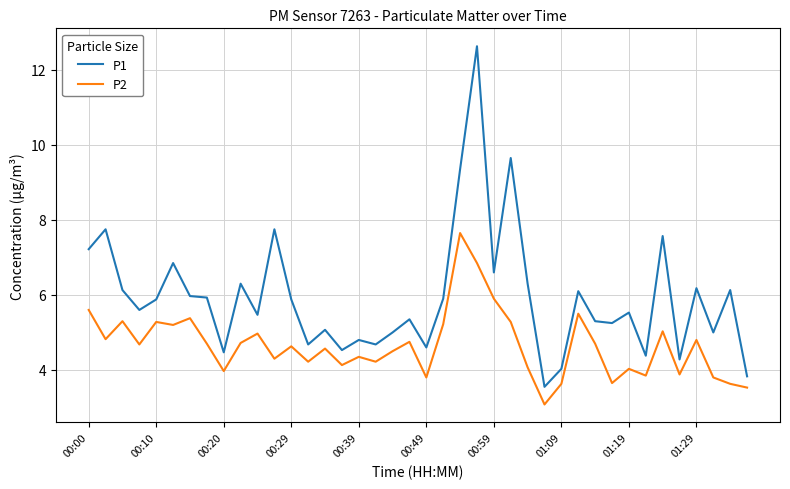

Rank the series by their average value, from lowest to highest.

P2, P1